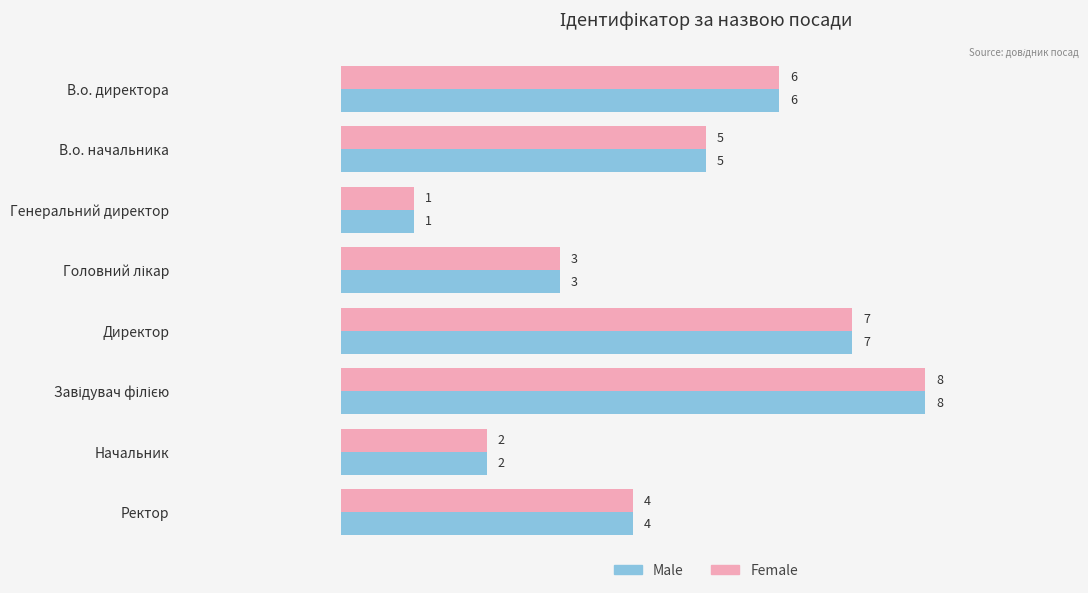

True or false: Male has a value of 7 at Директор.

True